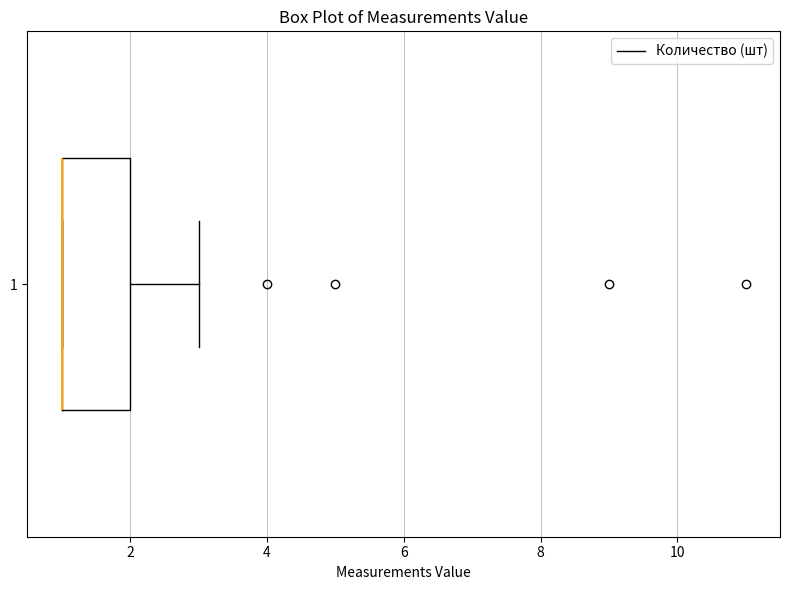

Where is the left edge of the box at y = 1 on the x-axis? The values are not printed on the chart, so give them approximately, as read against the axis.

1